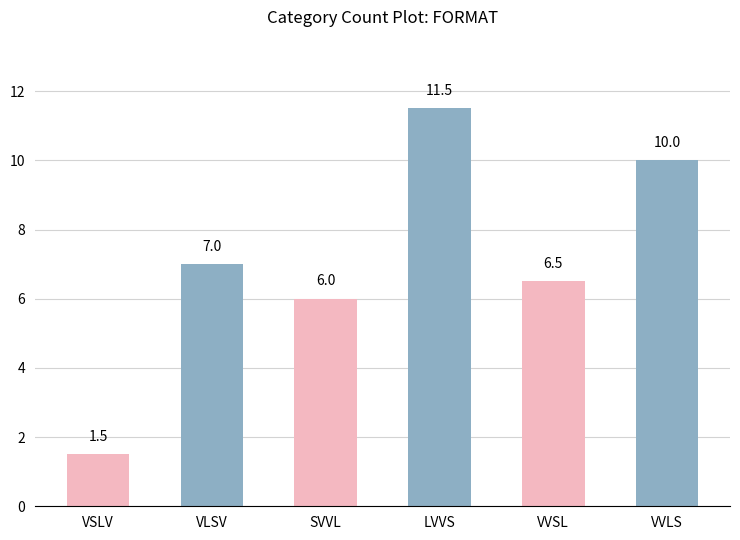

What is the sum of the values at VVLS and VVSL?

16.5